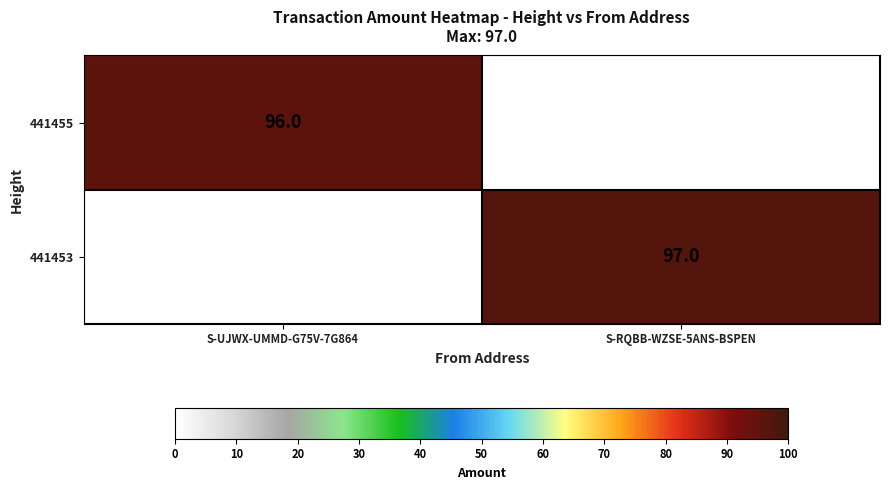

Is it true that 441455 equals 96 at S-UJWX-UMMD-G75V-7G864?

True